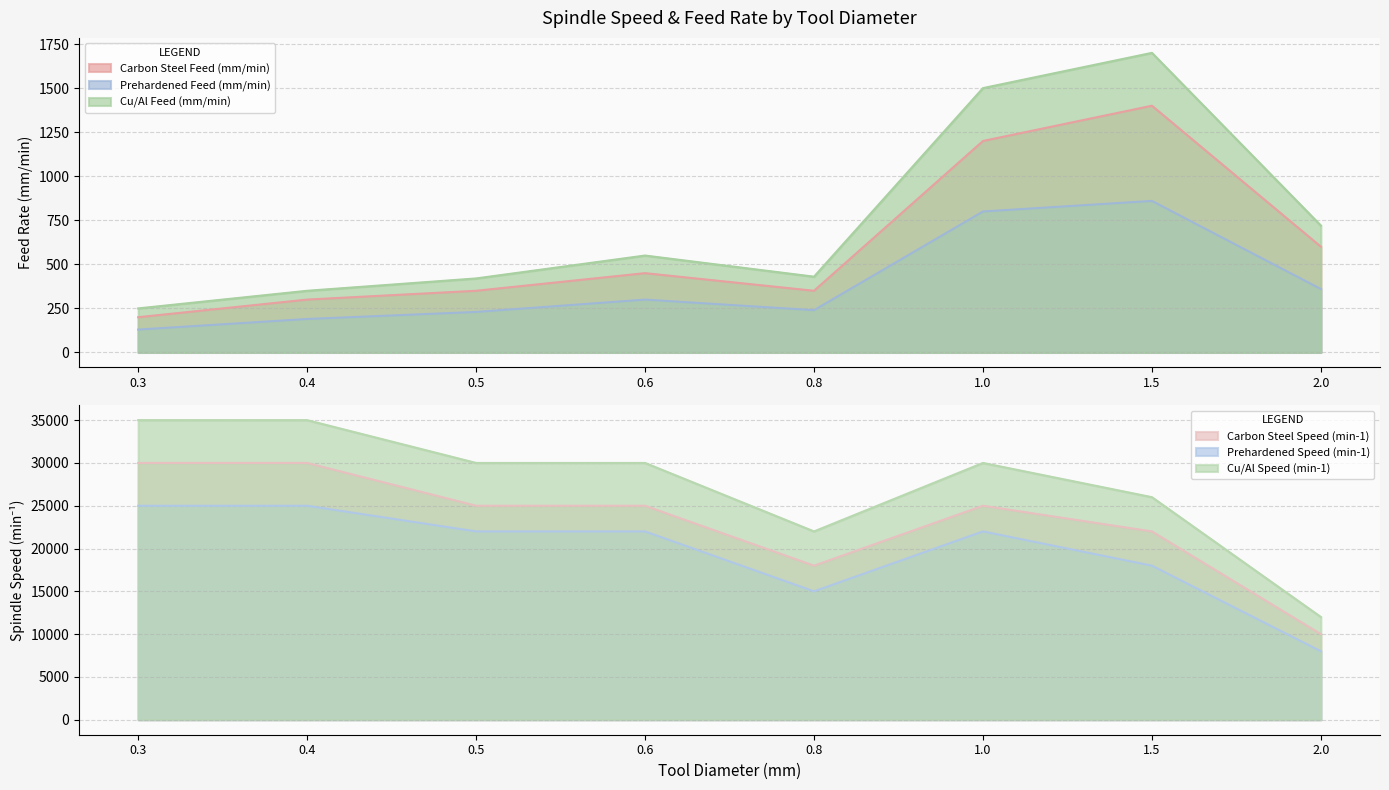

What is the approximate value of Prehardened Speed (min-1) at 0.5, to the nearest 50?

22000